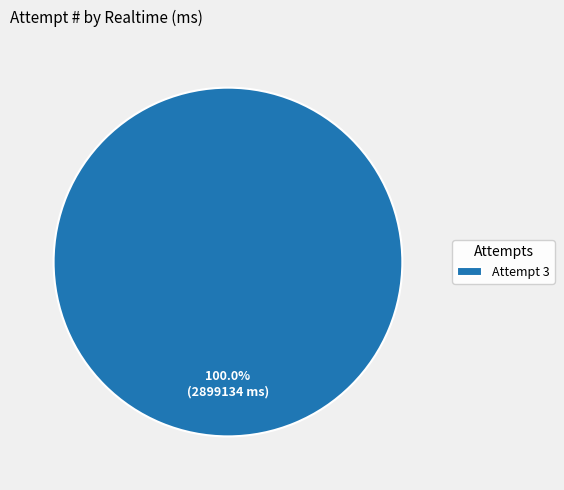

Rank the categories by value from highest to lowest.

Attempt 3